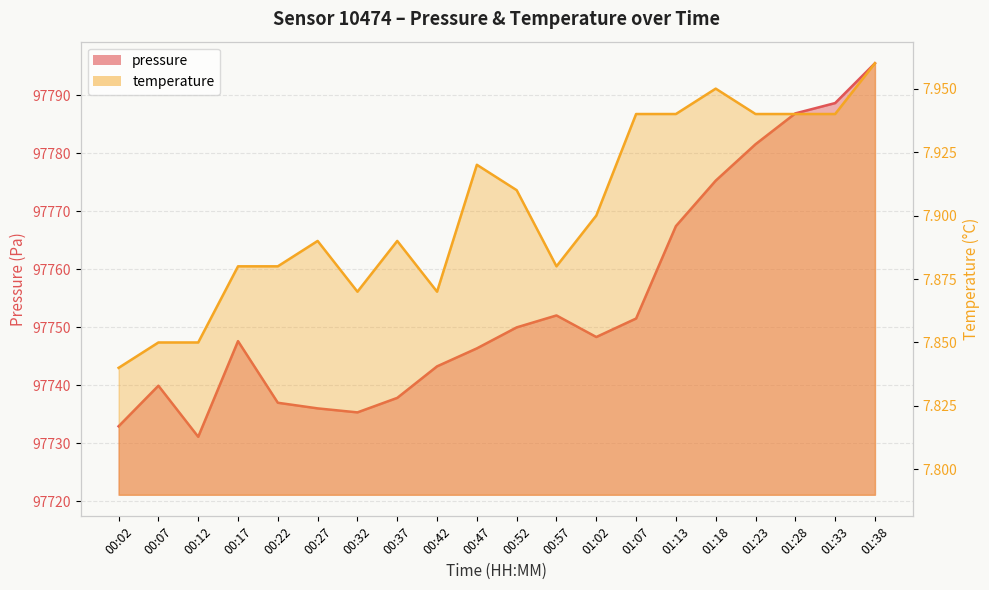

Rank the series at 01:13 from highest to lowest value.

pressure, temperature